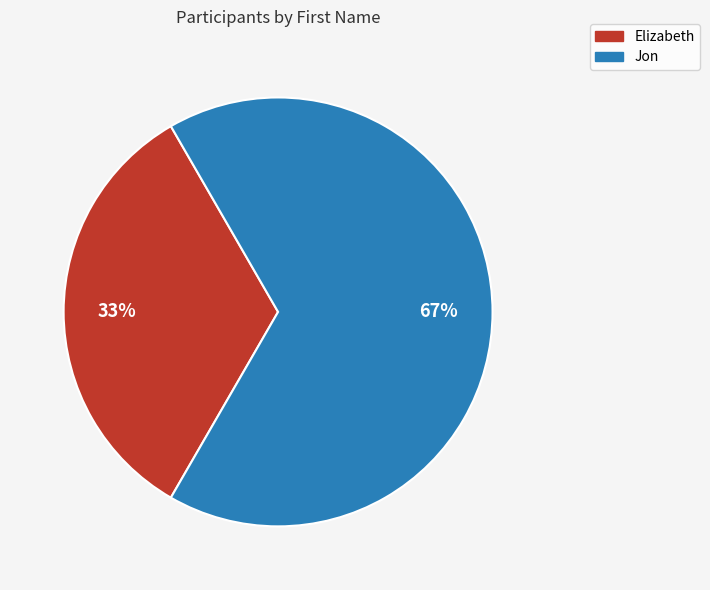

Is there any slice that represents more than half of the pie?

Yes